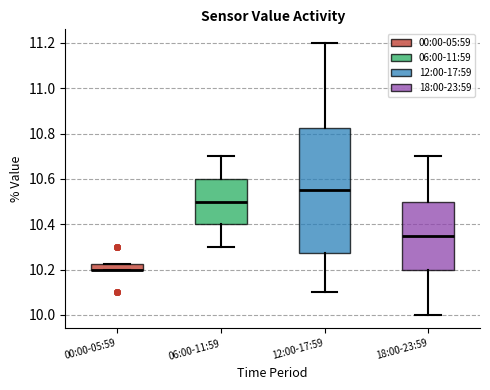

Which box is the tallest, from its lower edge to its upper edge?

12:00-17:59